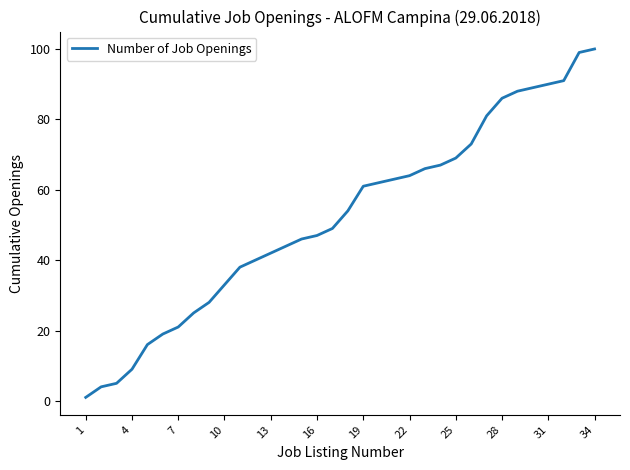

Does the chart display data point markers on the line(s)?

No